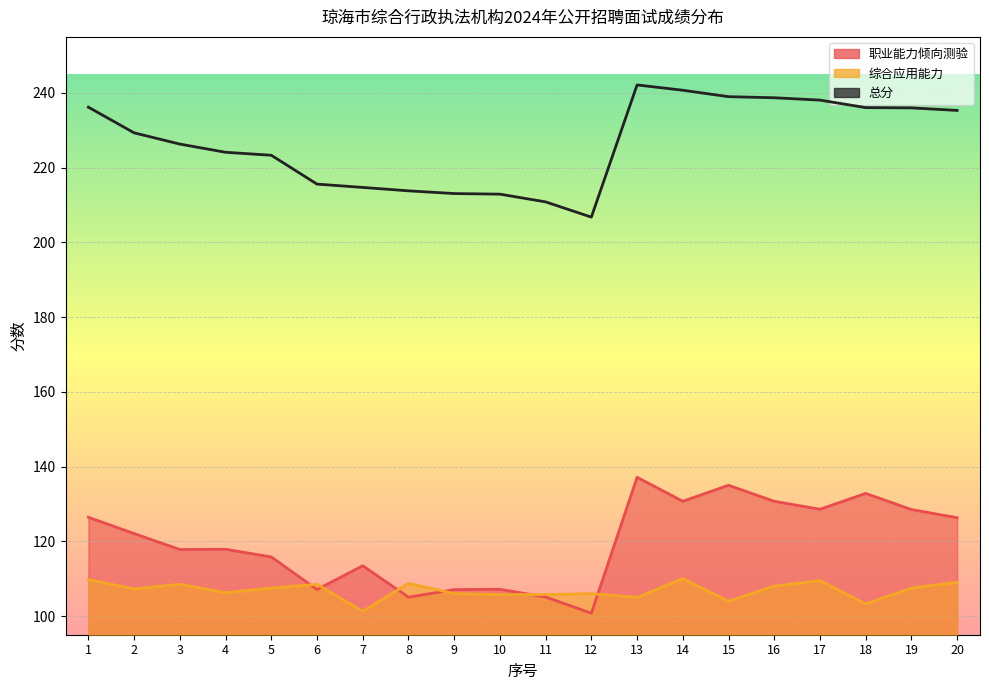

True or false: 职业能力倾向测验 has more than 2 points higher than both neighbors.

True